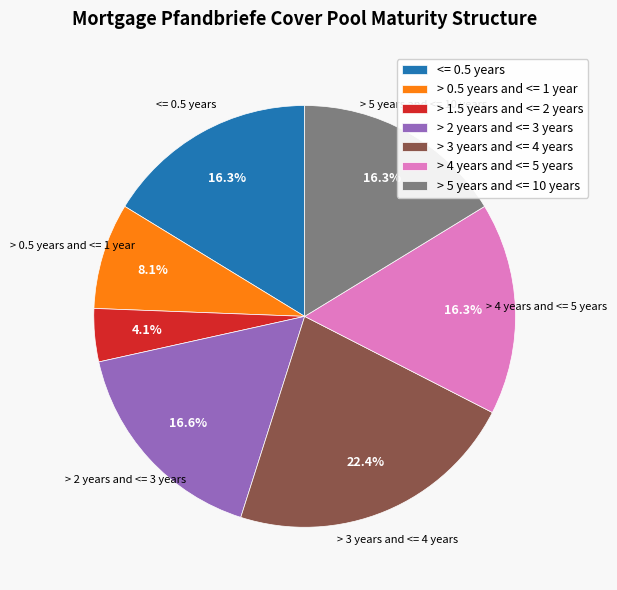

Does any single category account for the majority?

No